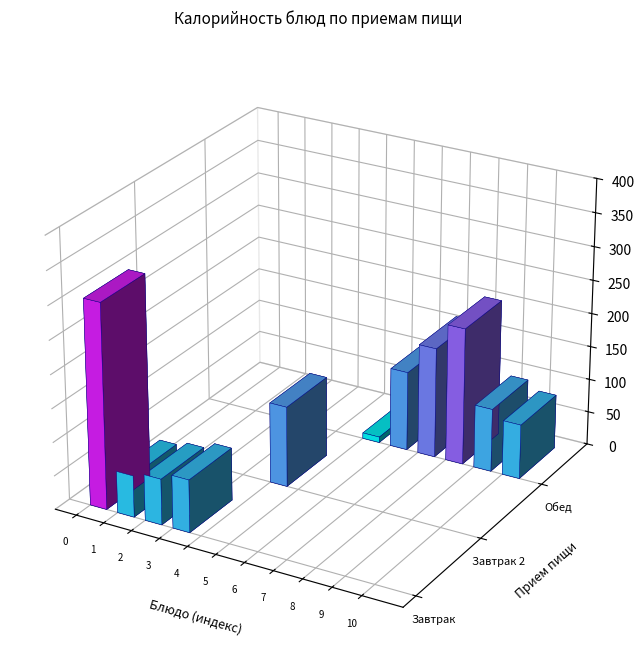

True or false: ЧАЙ С САХАРОМ И ЛИМОНОМ has a value of 0.0 at 3.

True